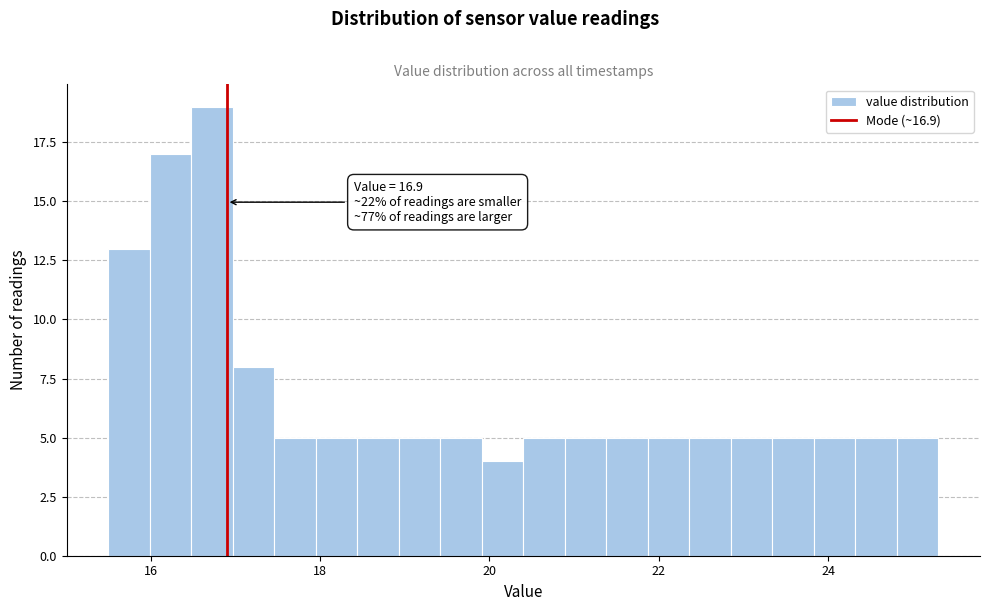

Around what value on the x-axis is the tallest bar? Give the approximate position of its centre, as read against the axis.

16.8